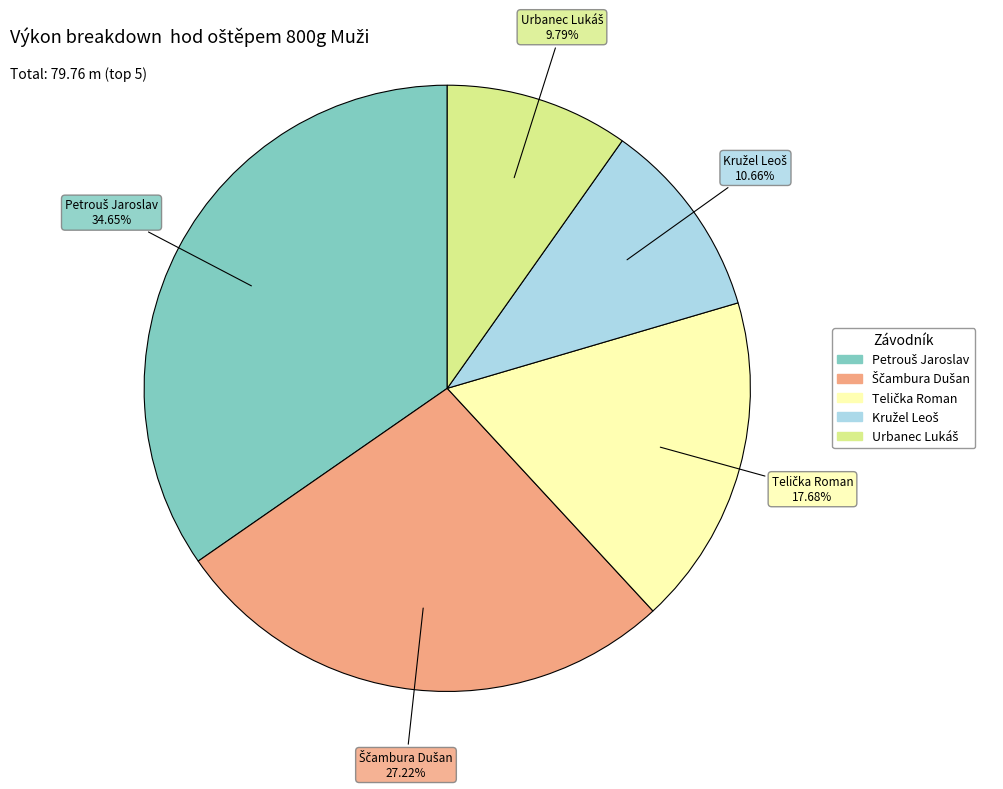

Is there a majority slice in this chart?

No